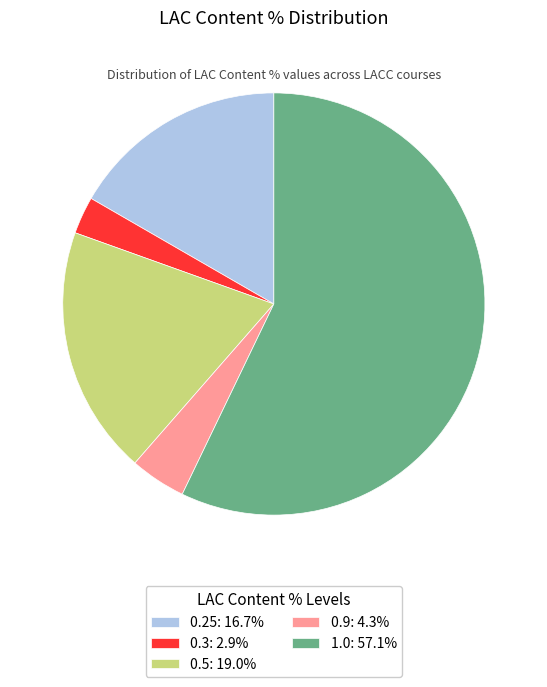

Approximately how many times larger is the value at 0.25: 16.7% compared to 0.3: 2.9%?

5.8